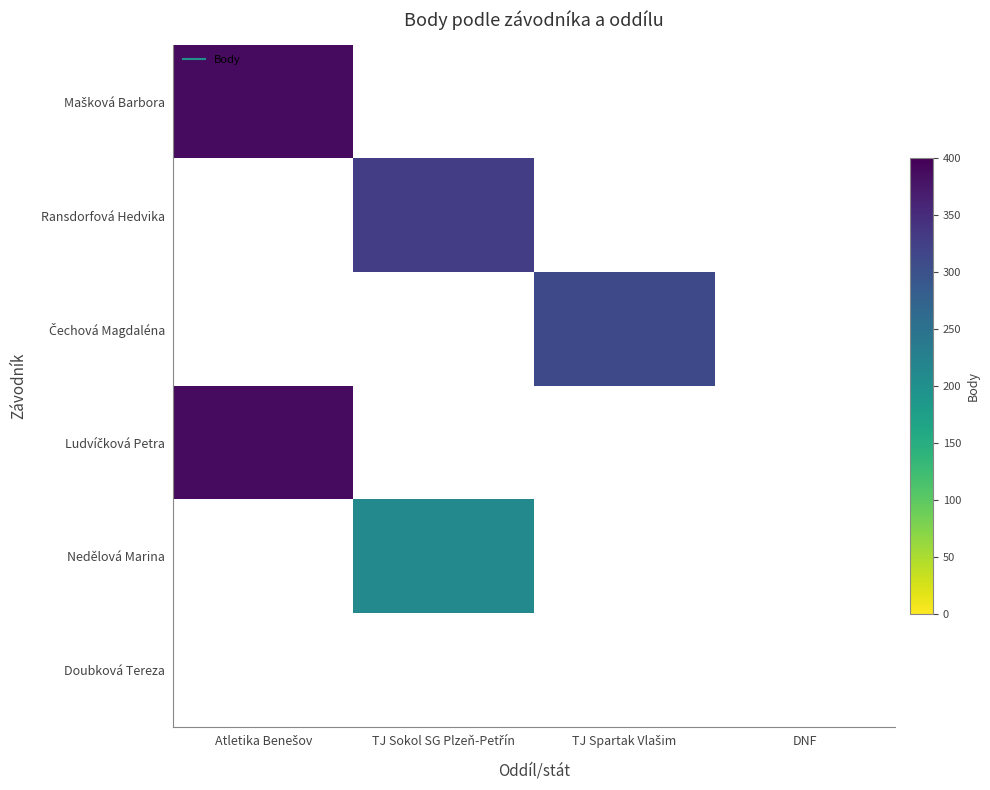

Between DNF and TJ Spartak Vlašim, which is larger?

DNF